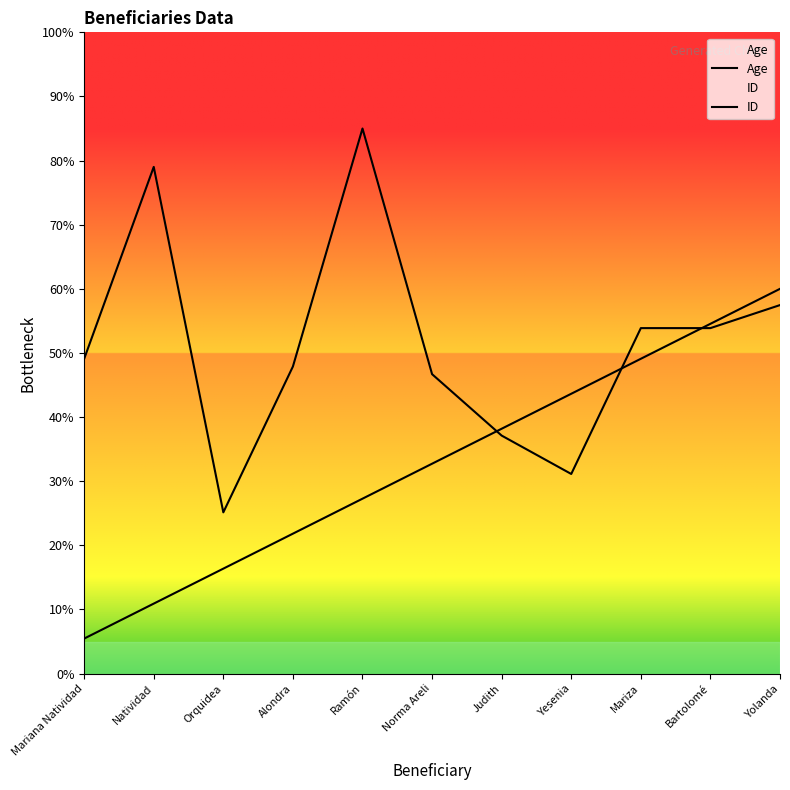

Which has a higher value, Orquidea or Mariza?

Mariza